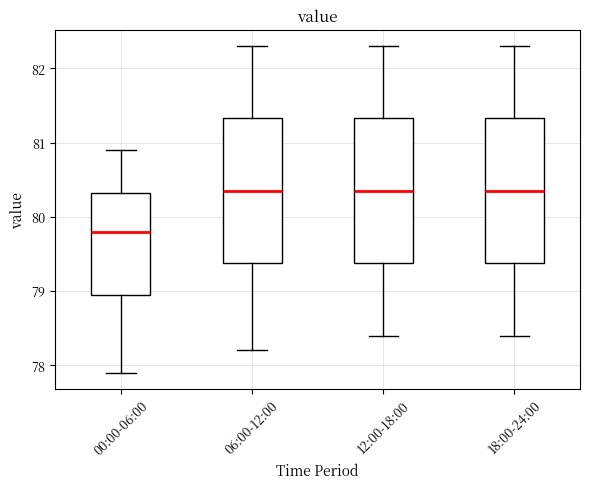

Where is the lower edge of the box for 12:00-18:00 on the y-axis? The values are not printed on the chart, so give them approximately, as read against the axis.

79.4